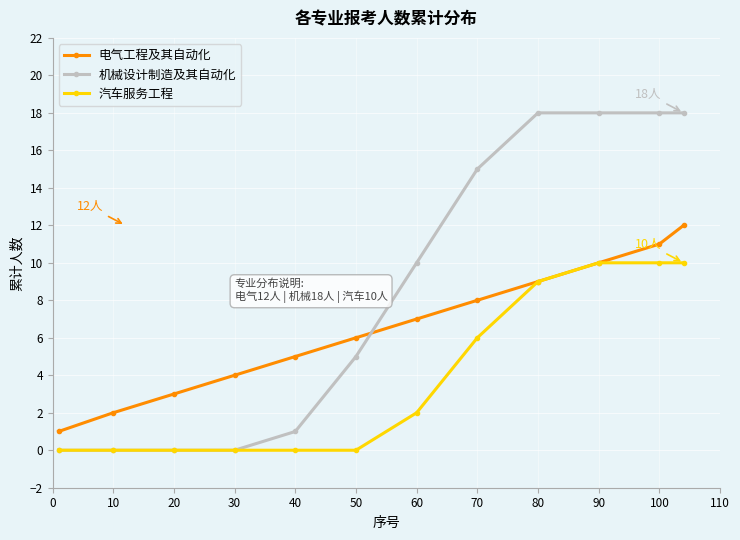

Which series ends up on top after the final intersection of 机械设计制造及其自动化 and 电气工程及其自动化?

机械设计制造及其自动化